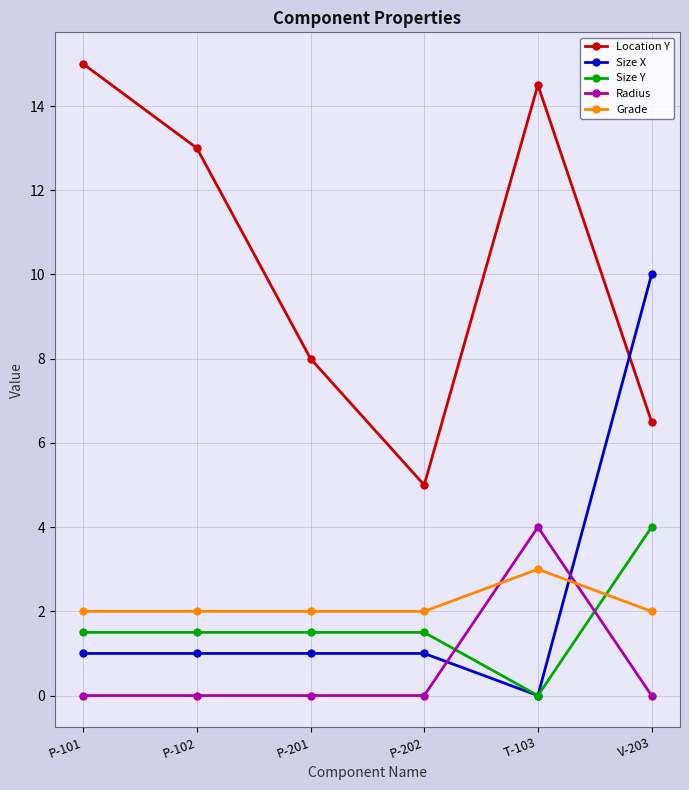

Reading right to left, what are all the values shown in this chart?

Location Y: V-203=6.5	T-103=14.5	P-202=5.0	P-201=8.0	P-102=13.0	P-101=15.0
Size X: V-203=10.0	T-103=0.0	P-202=1.0	P-201=1.0	P-102=1.0	P-101=1.0
Size Y: V-203=4.0	T-103=0.0	P-202=1.5	P-201=1.5	P-102=1.5	P-101=1.5
Radius: V-203=0.0	T-103=4.0	P-202=0.0	P-201=0.0	P-102=0.0	P-101=0.0
Grade: V-203=2.0	T-103=3.0	P-202=2.0	P-201=2.0	P-102=2.0	P-101=2.0